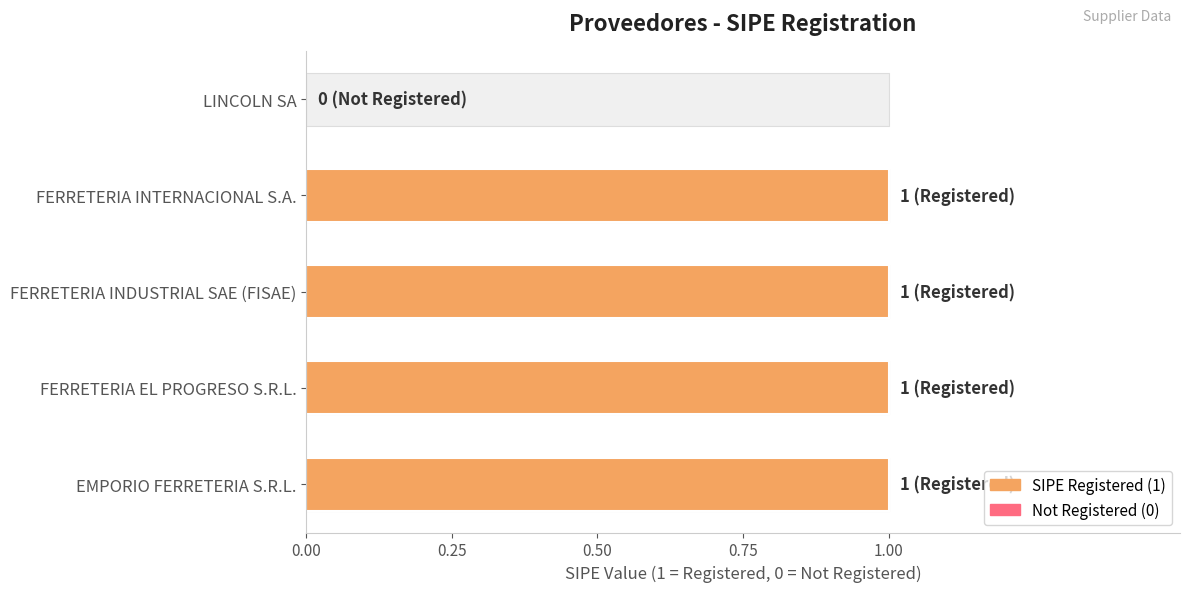

Which label corresponds to the largest value in the chart?

EMPORIO FERRETERIA S.R.L.